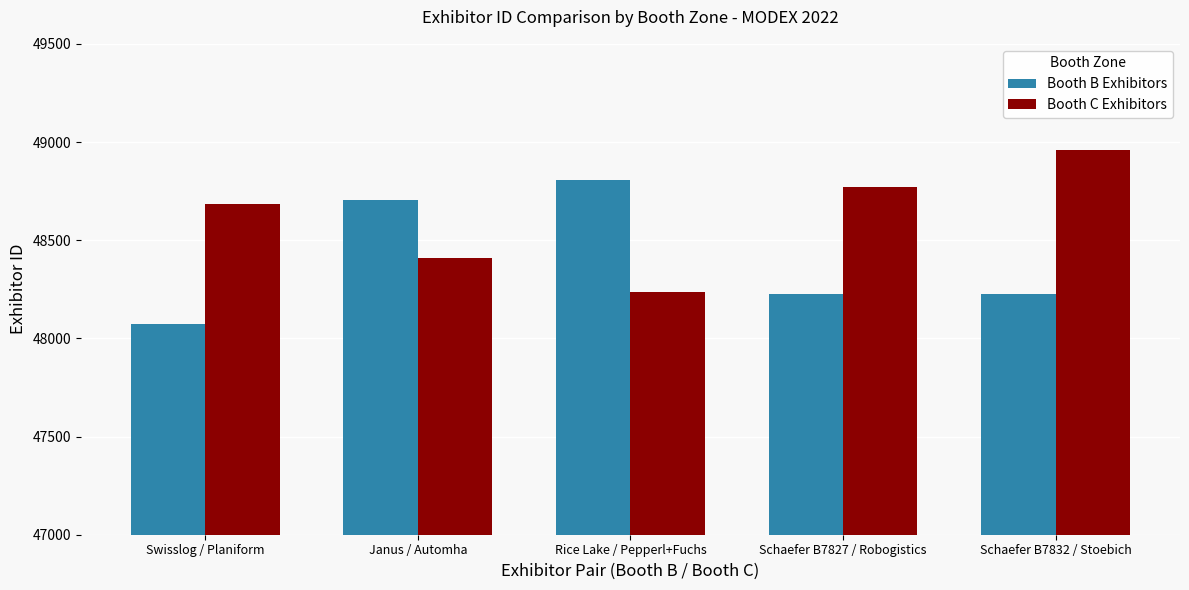

How many categories are shown in the chart?

5